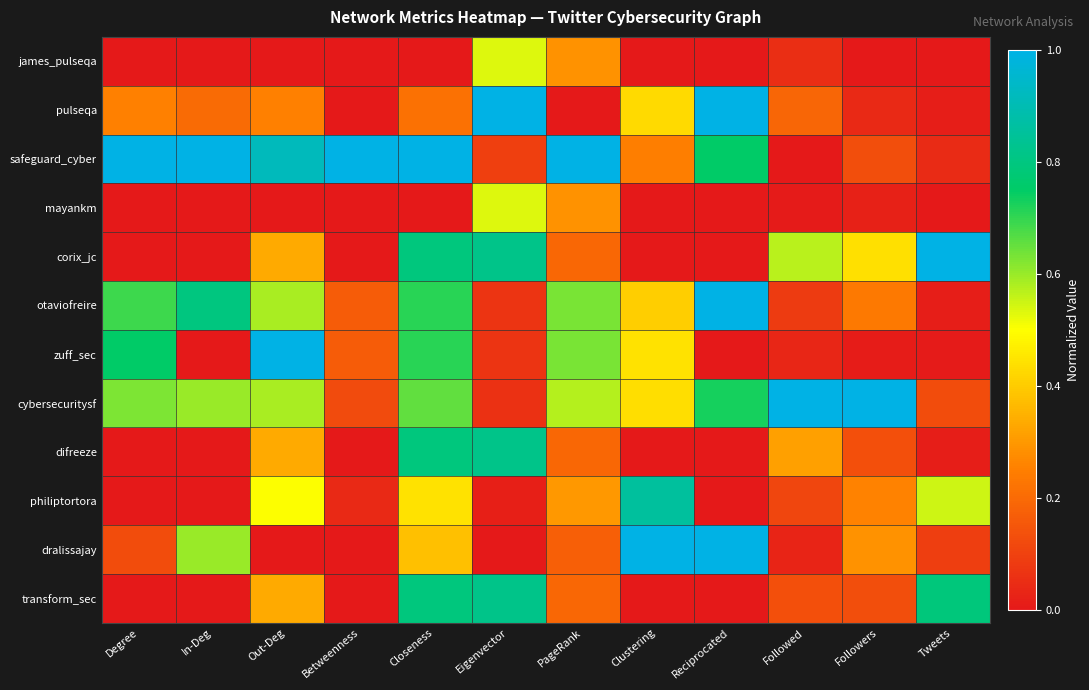

What is the difference between the highest and lowest values at Reciprocated?

1.0